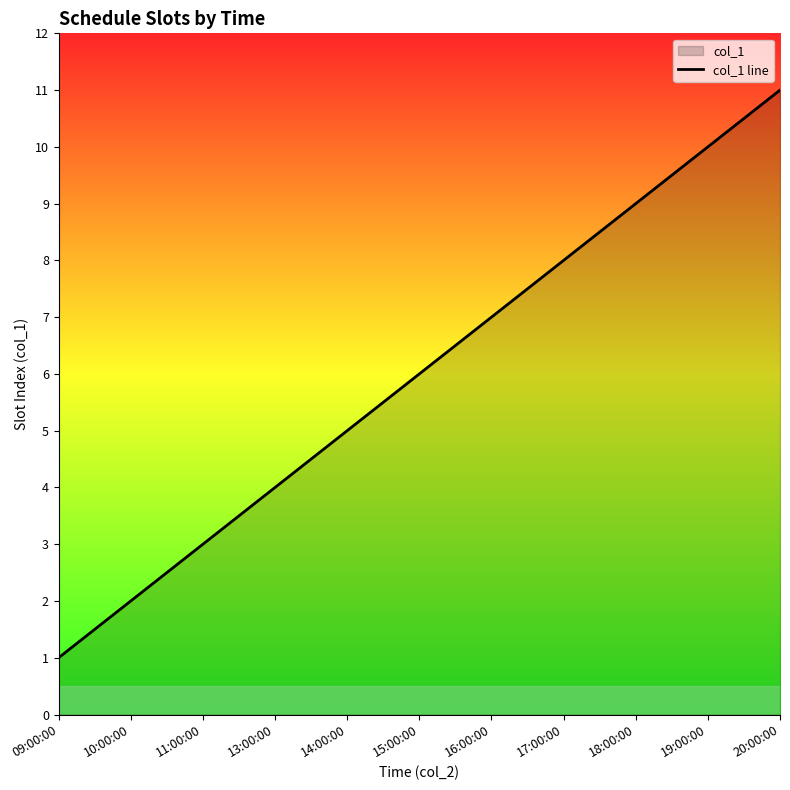

What is the sum of all values?

66